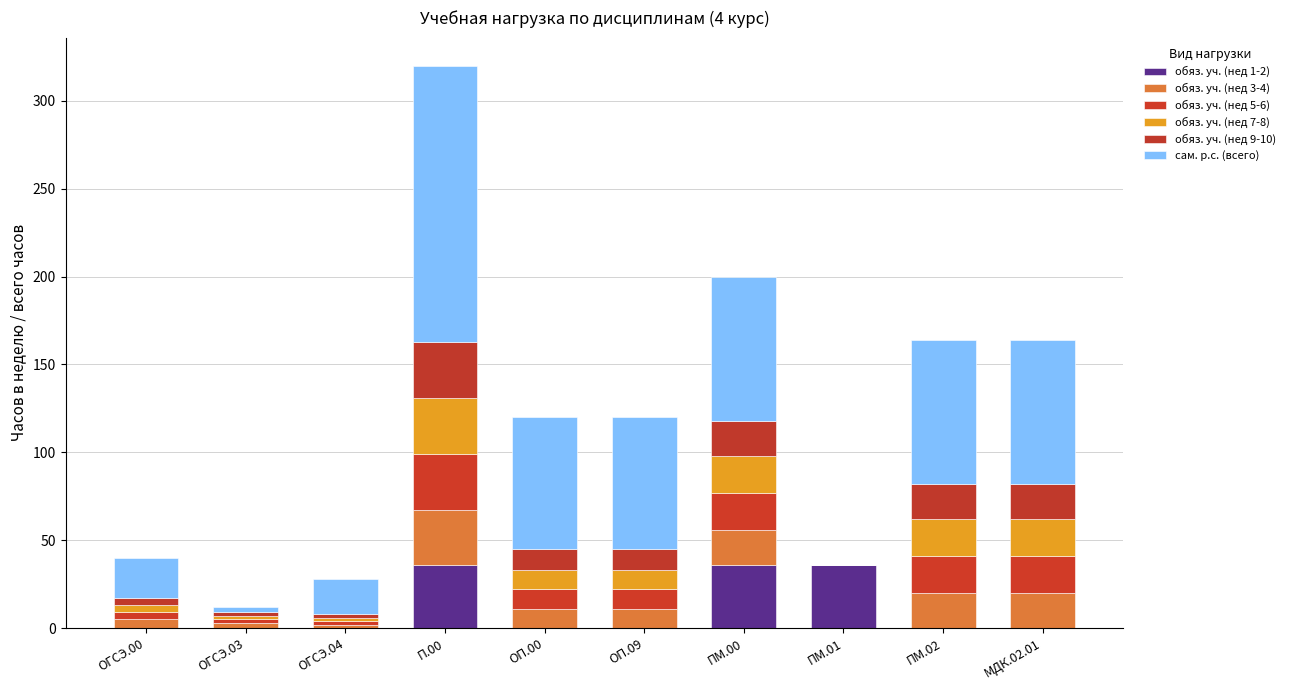

What is the label of the 8th bar from the right?

ОГСЭ.04